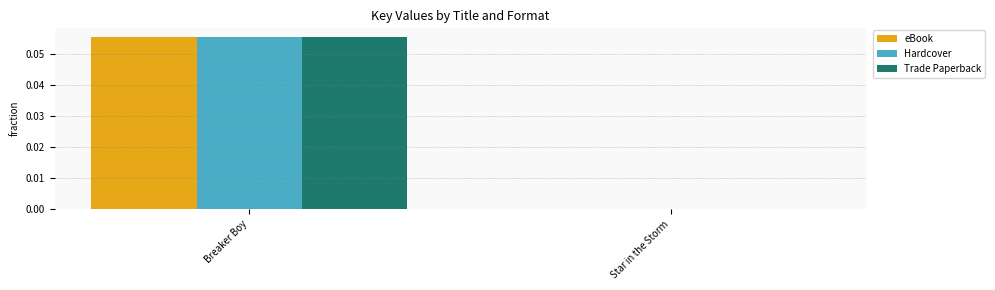

True or false: Trade Paperback has a value of 0.0 at Star in the Storm.

True